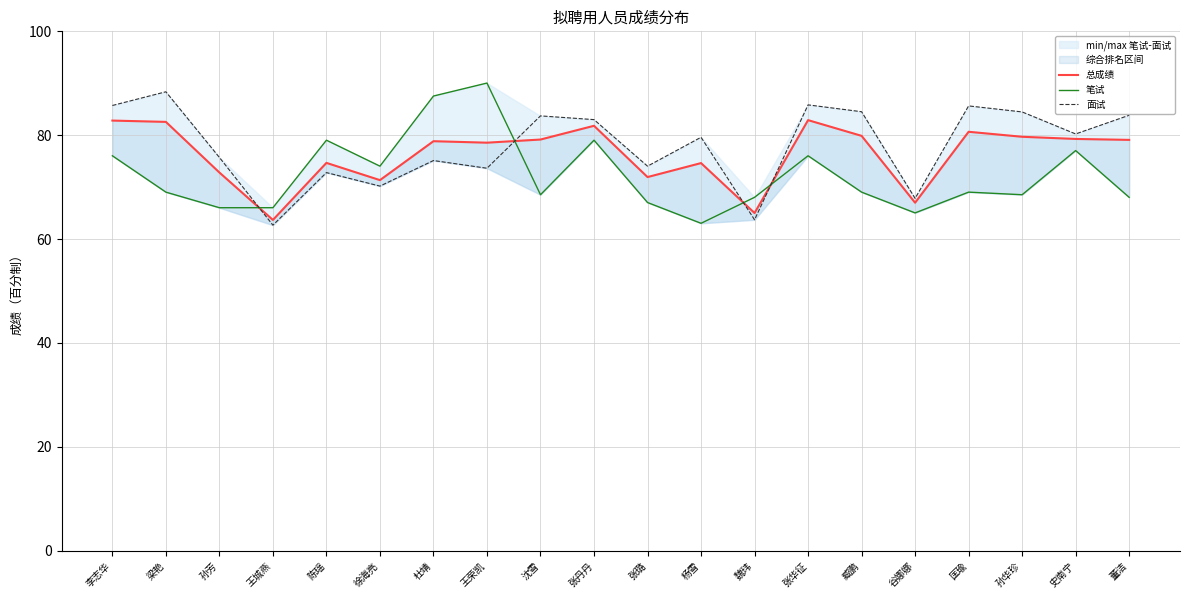

Which series has the largest total across all categories?

面试